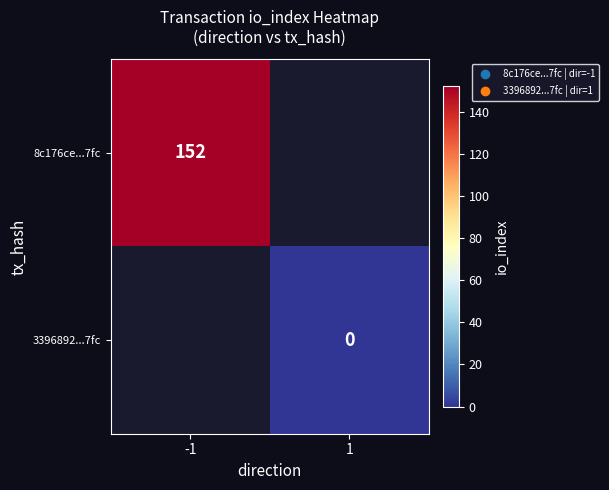

True or false: 8c176ce...7fc has a value of 152 at -1.

True